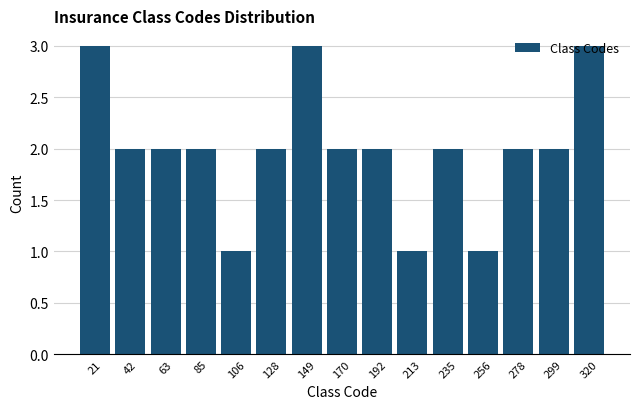

Reading left to right, transcribe this chart: for each bar, give the range it covers on the x-axis and its height. Neither the bar edges nor the heights are printed on the chart, so give them approximately, as read against the axes.

10 to 30: 3
30 to 55: 2
55 to 75: 2
75 to 95: 2
95 to 115: 1
115 to 140: 2
140 to 160: 3
160 to 180: 2
180 to 205: 2
205 to 225: 1
225 to 245: 2
245 to 265: 1
265 to 290: 2
290 to 310: 2
310 to 330: 3